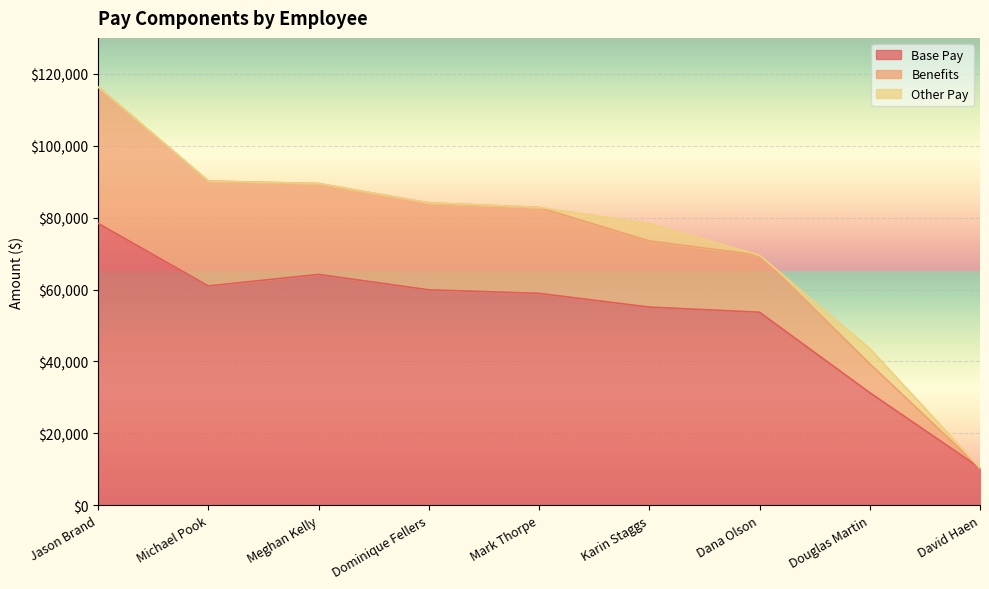

How many lines are shown in the chart?

3